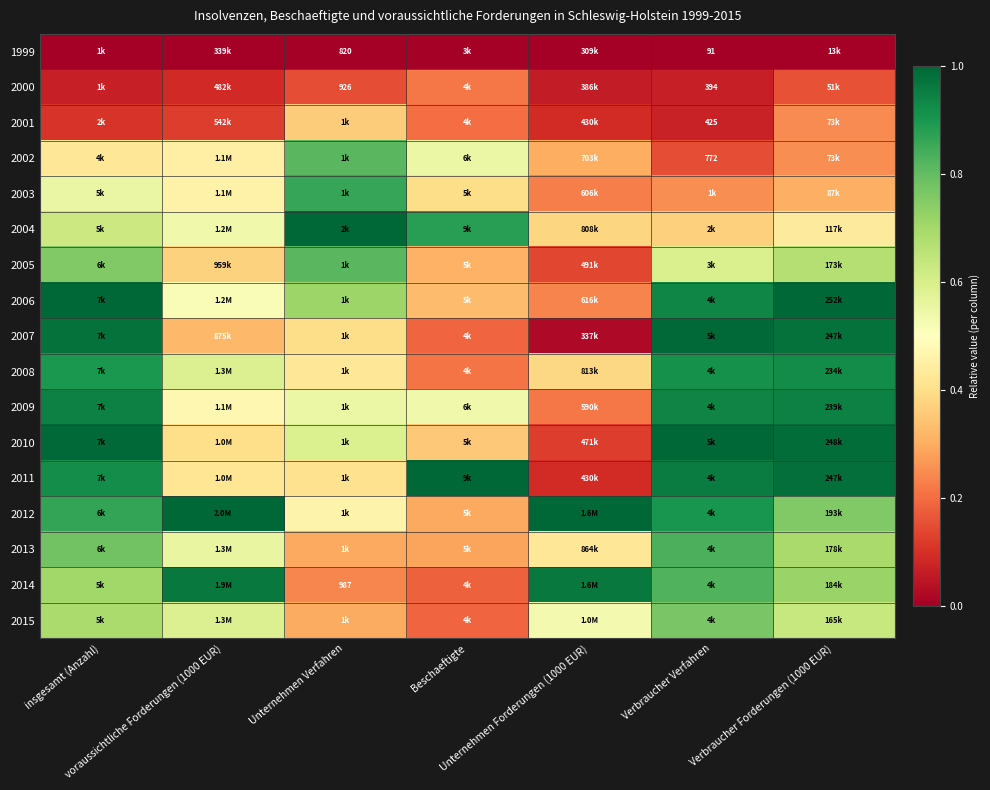

Which category has the lowest value in the 2004 series?

Verbraucher Verfahren